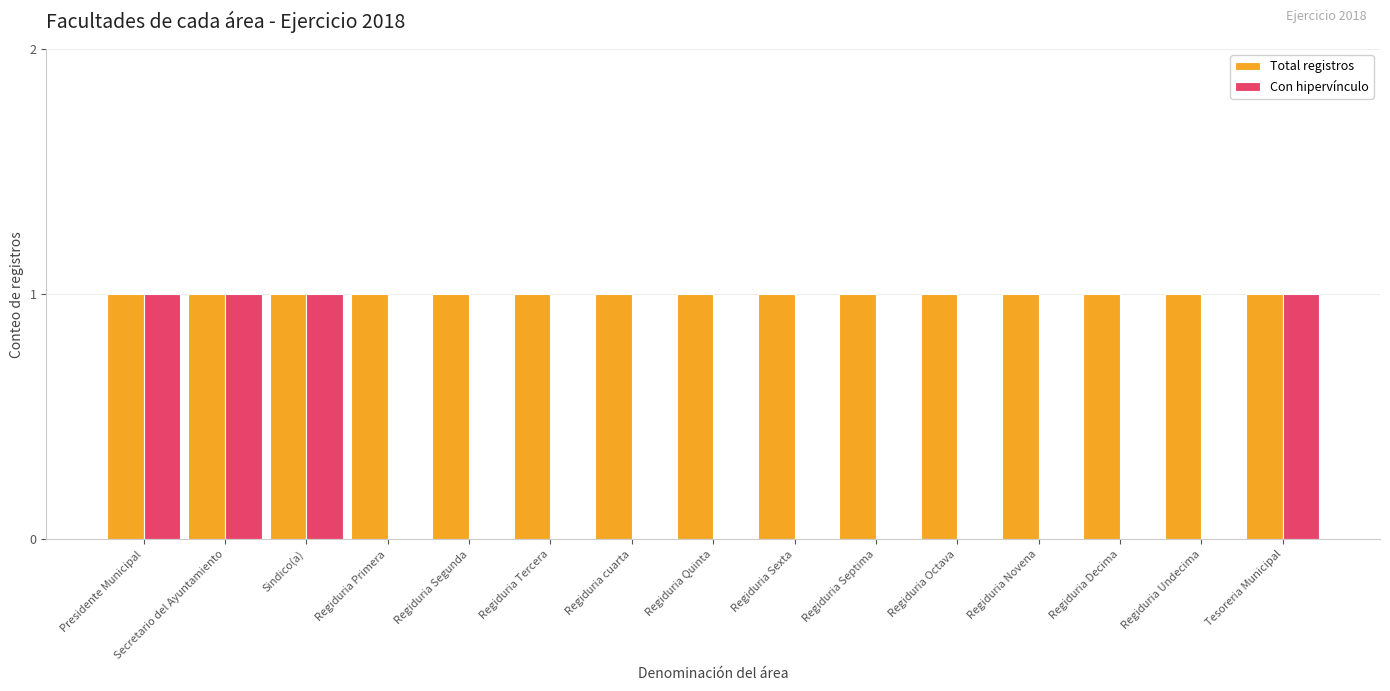

Which series has the largest total across all categories?

Total registros